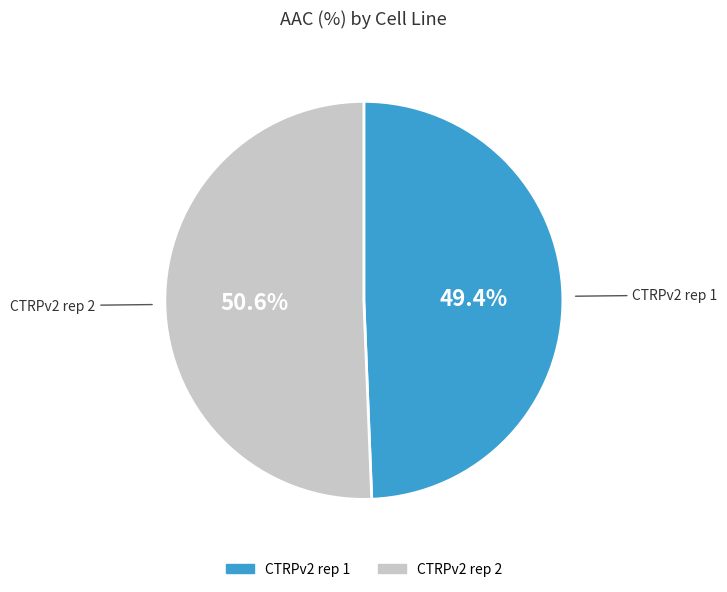

Which has a higher value, CTRPv2 rep 1 or CTRPv2 rep 2?

CTRPv2 rep 2